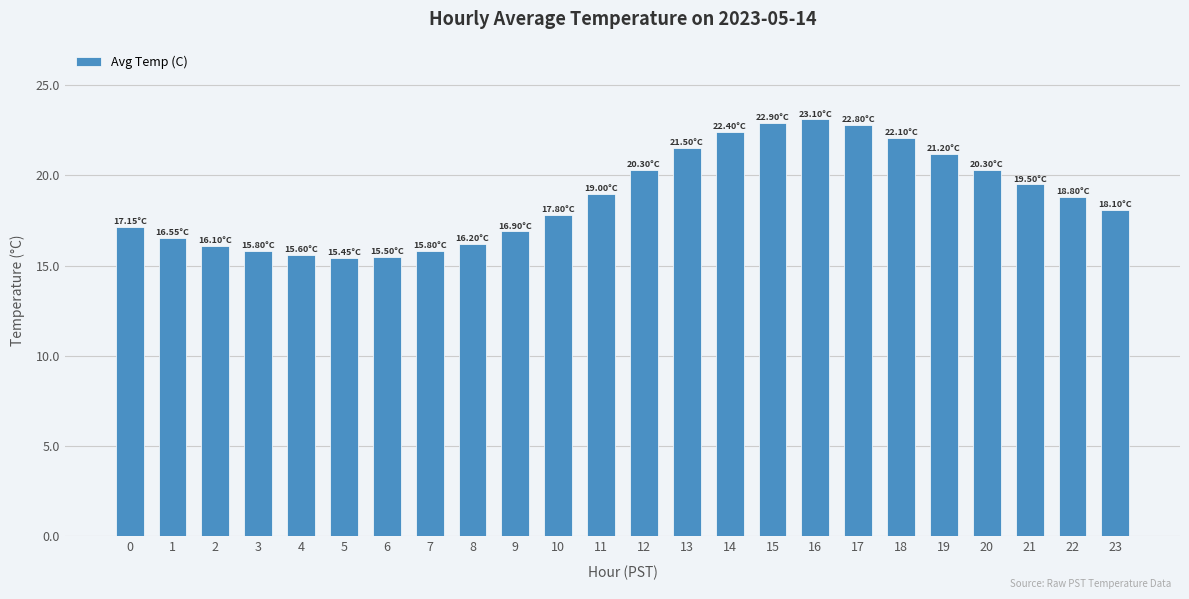

What is the value of the 15th bar from the left?

22.4